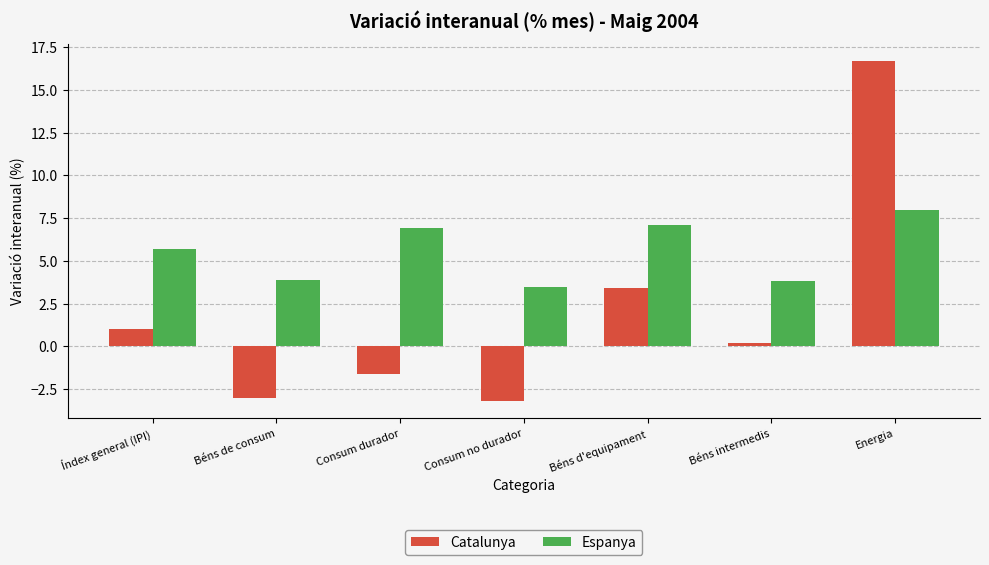

Reading right to left, extract all data points from this chart.

Catalunya: Energia=16.7	Béns intermedis=0.2	Béns d'equipament=3.4	Consum no durador=-3.2	Consum durador=-1.6	Béns de consum=-3.0	Índex general (IPI)=1.0
Espanya: Energia=8.0	Béns intermedis=3.8	Béns d'equipament=7.1	Consum no durador=3.5	Consum durador=6.9	Béns de consum=3.9	Índex general (IPI)=5.7